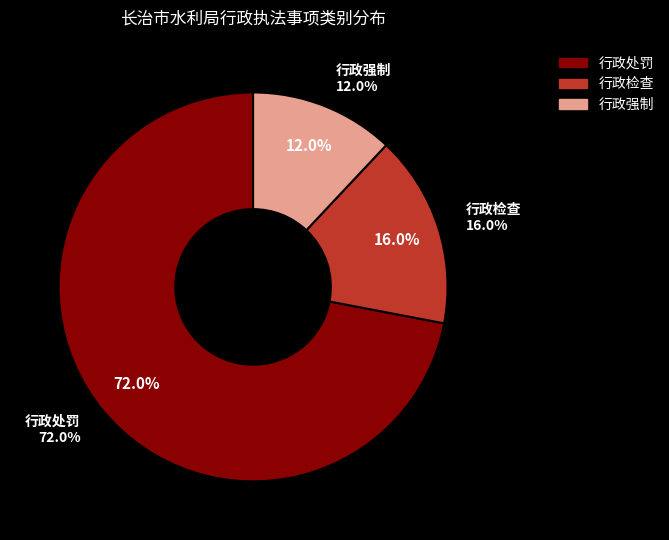

Count the number of slices in the pie.

3